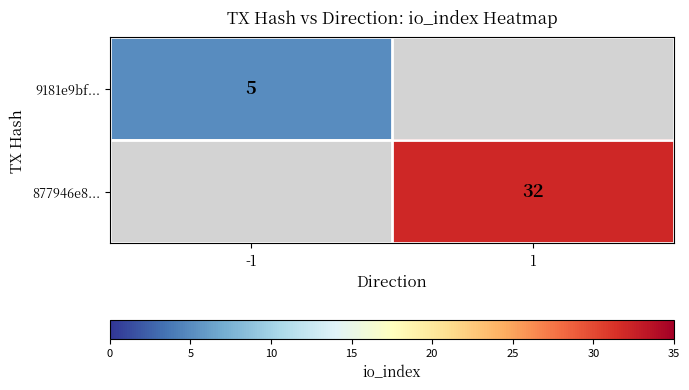

Which category has the lowest value across all series?

-1